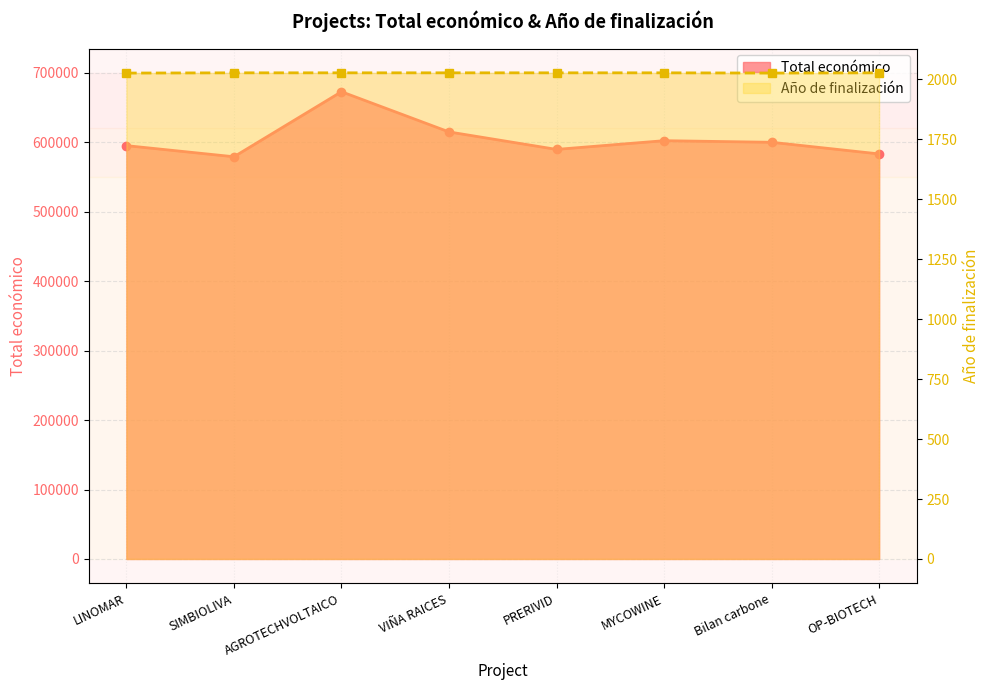

What is the sum of the Total económico values at AGROTECHVOLTAICO and MYCOWINE?

1275102.4